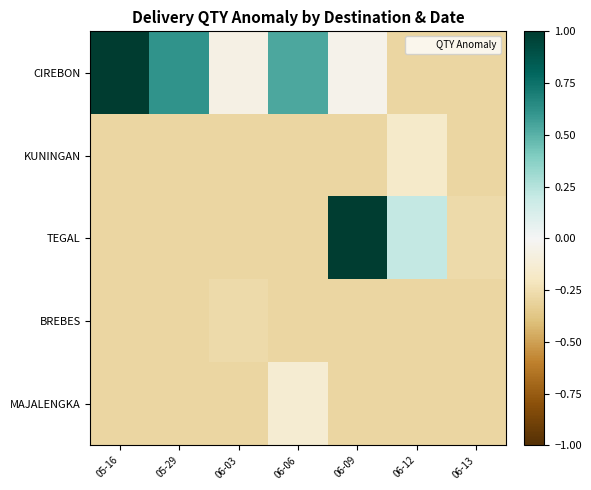

What is the smallest value displayed?

-0.3